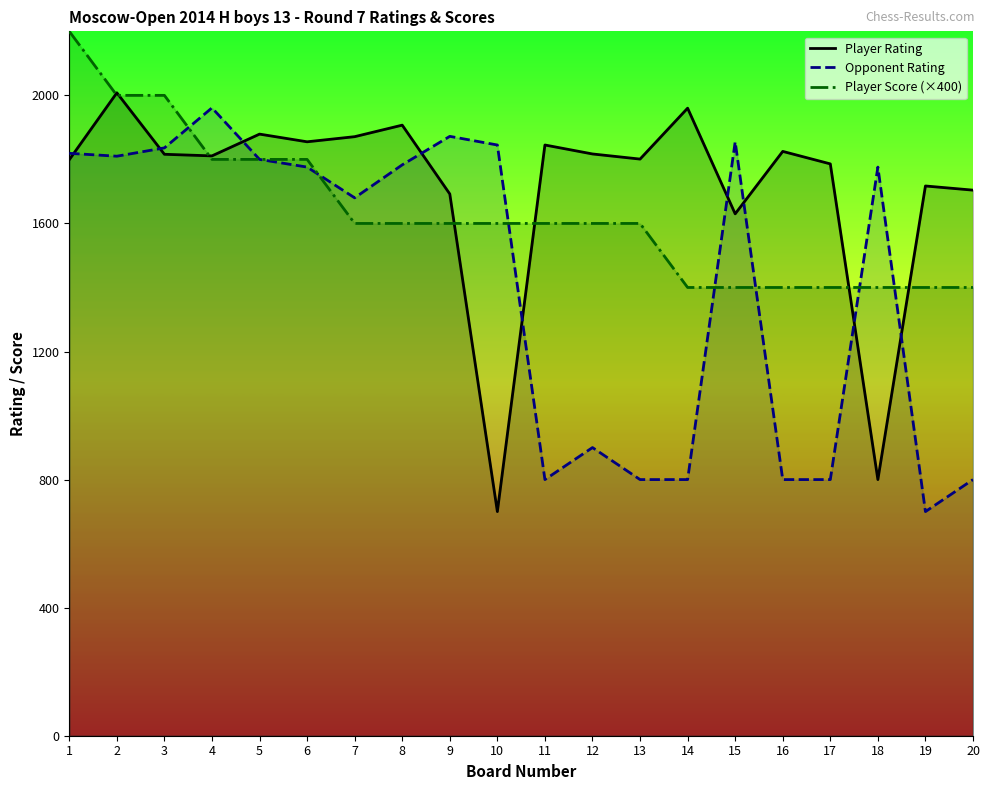

Rank the series by their maximum value, from highest to lowest.

Player Score (×400), Player Rating, Opponent Rating